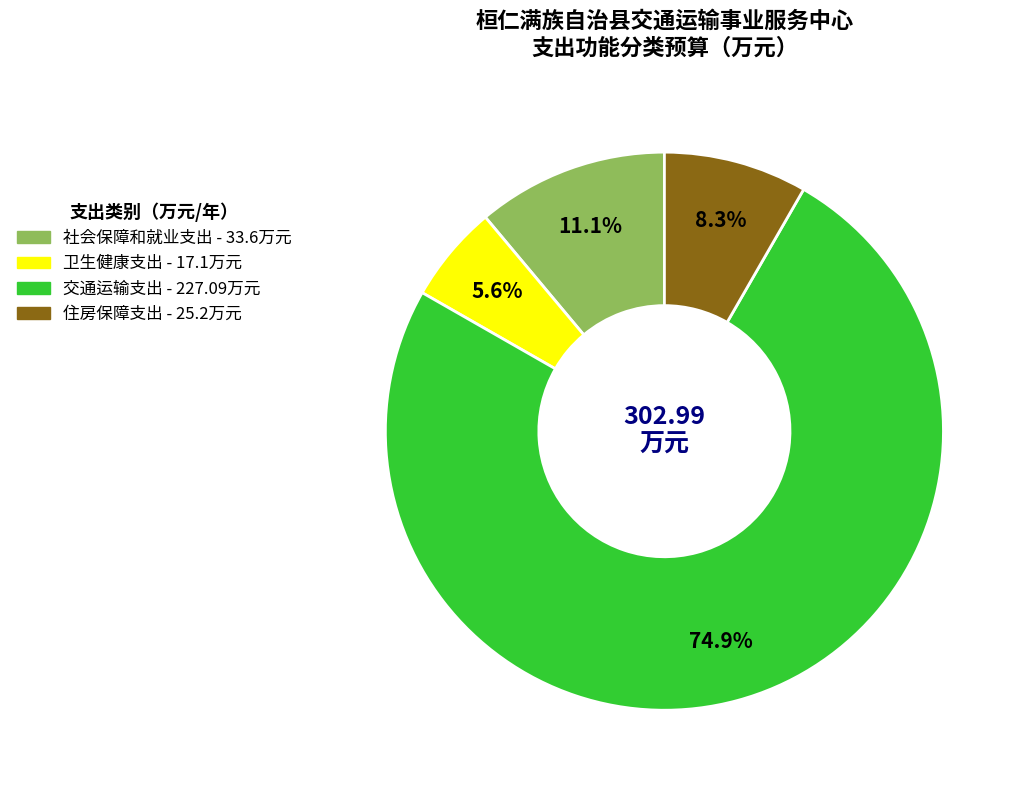

Is it true that 社会保障和就业支出 is 24% of the pie?

False